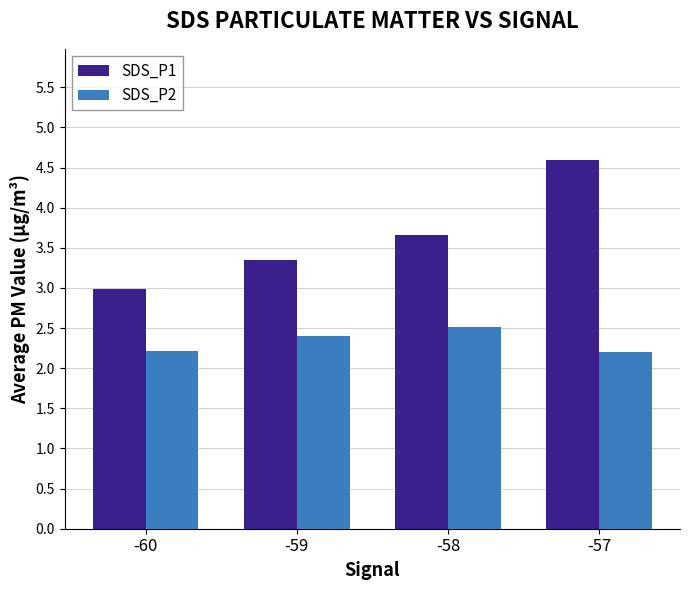

What is the difference between the SDS_P1 values at -58 and -57?

0.9